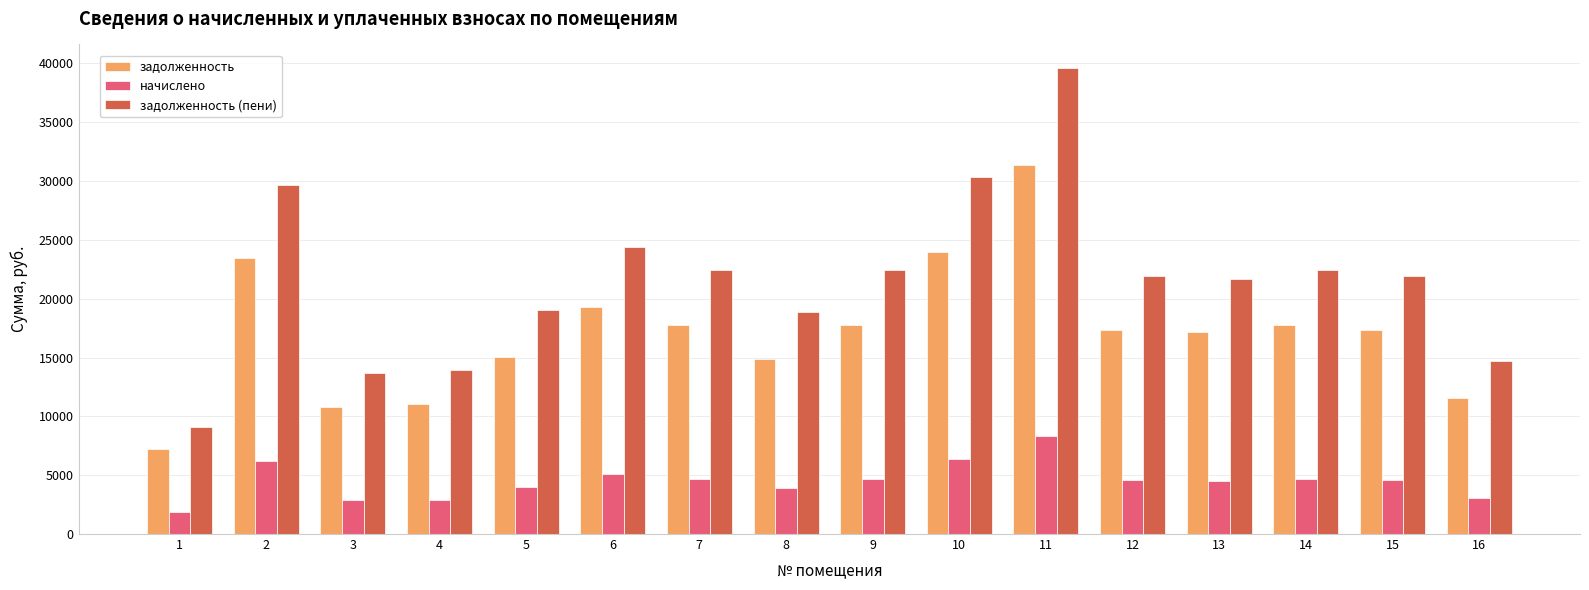

Where is задолженность (пени) nearest to the value 24359?

6